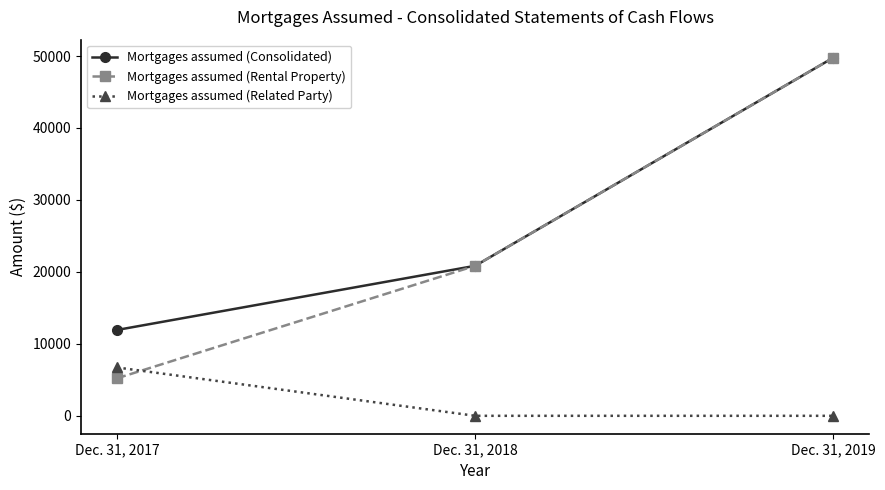

Reading left to right, transcribe all the data shown in this chart.

Mortgages assumed (Consolidated): 11926	20845	49782
Mortgages assumed (Rental Property): 5205	20845	49782
Mortgages assumed (Related Party): 6721	0	0